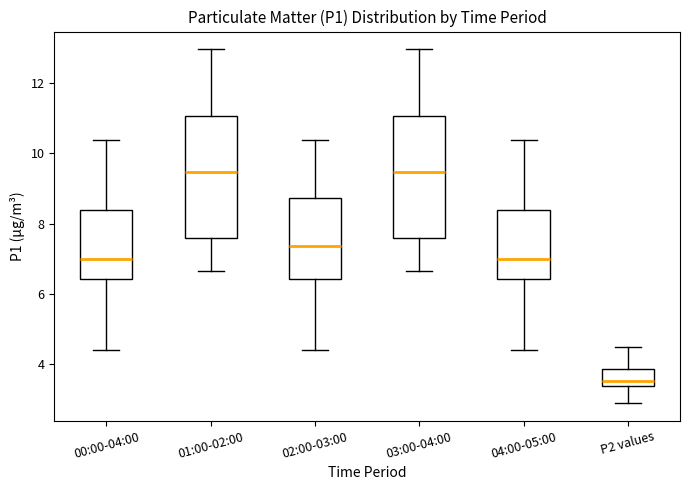

Reading left to right, read every box against the y-axis: the position of its median line, the range the box covers, and the ends of its whiskers. The values are not printed on the chart, so give them approximately, as read against the axis.

00:00-04:00: median 7.0, box 6.4 to 8.4, whiskers 4.4 to 10.4
01:00-02:00: median 9.4, box 7.6 to 11.0, whiskers 6.6 to 13.0
02:00-03:00: median 7.4, box 6.4 to 8.8, whiskers 4.4 to 10.4
03:00-04:00: median 9.4, box 7.6 to 11.0, whiskers 6.6 to 13.0
04:00-05:00: median 7.0, box 6.4 to 8.4, whiskers 4.4 to 10.4
P2 values: median 3.6, box 3.4 to 3.8, whiskers 3.0 to 4.6